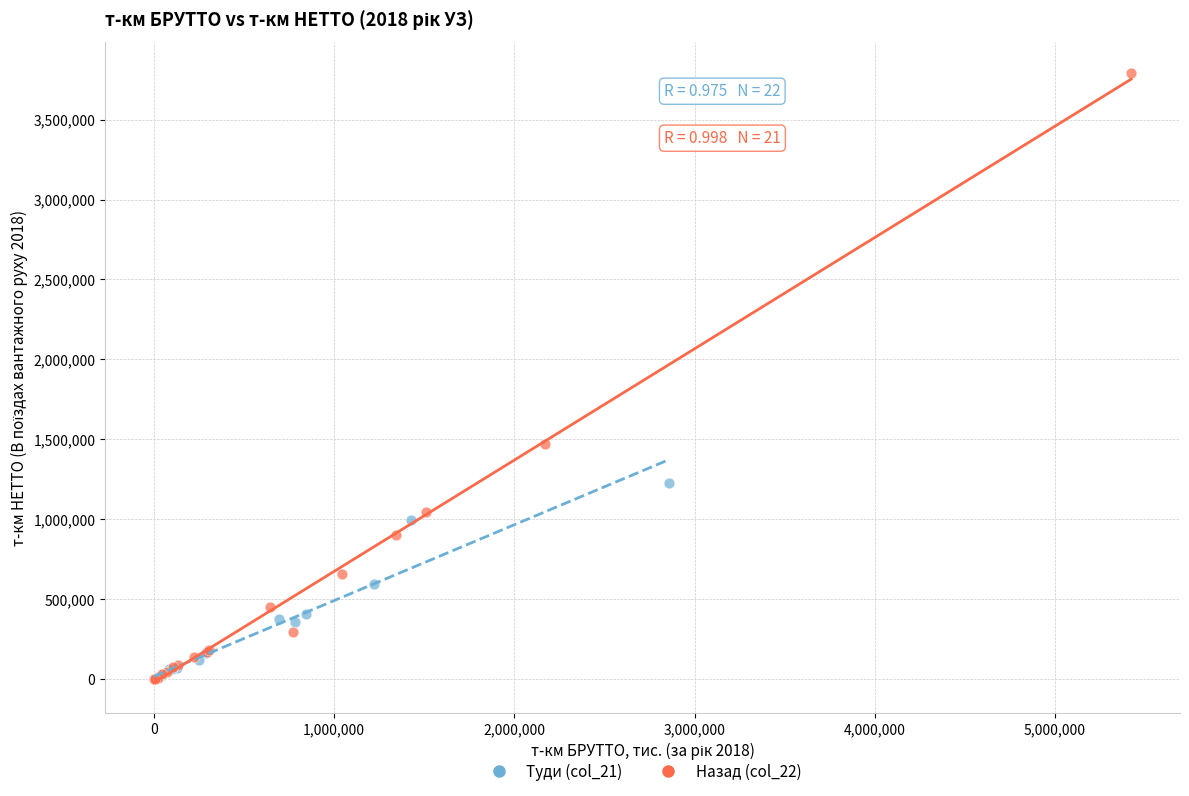

Which series contains the highest Y value?

Назад (col_22)